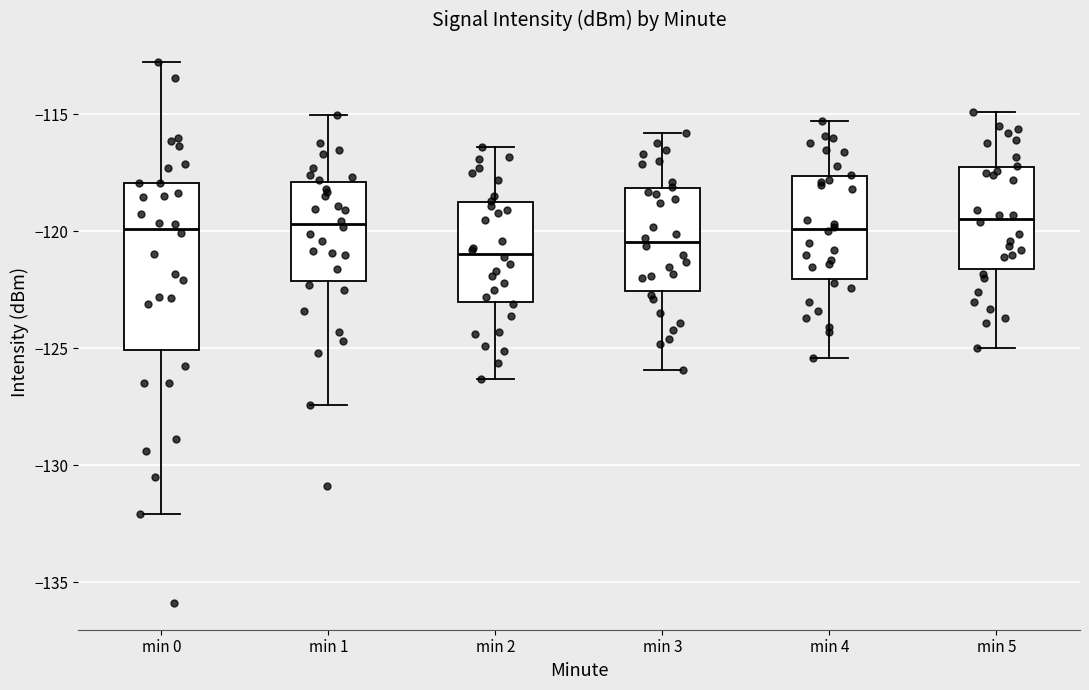

Where does the upper whisker of the box for min 2 end on the y-axis? The values are not printed on the chart, so give them approximately, as read against the axis.

-116.5